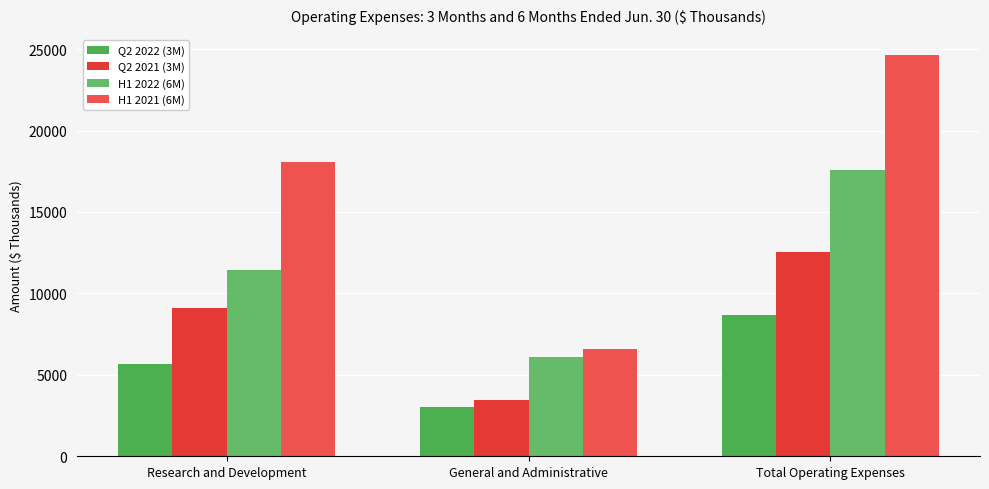

Which series changed the most between Research and Development and Total Operating Expenses?

H1 2021 (6M)